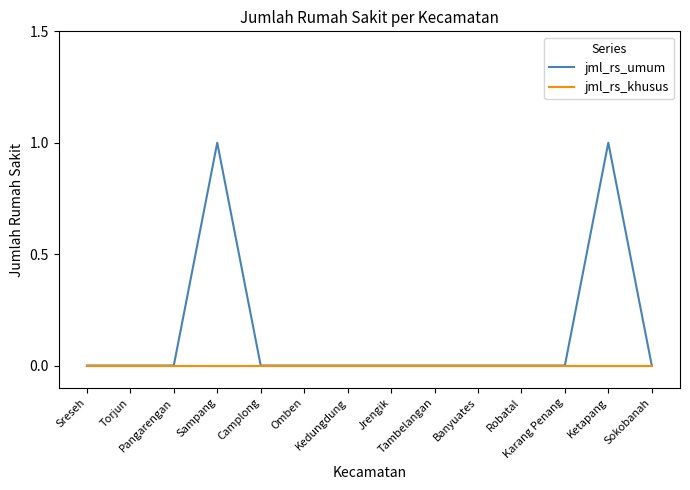

Reading right to left, extract all data points from this chart.

jml_rs_umum: Sokobanah=0	Ketapang=1	Karang Penang=0	Robatal=0	Banyuates=0	Tambelangan=0	Jrengik=0	Kedungdung=0	Omben=0	Camplong=0	Sampang=1	Pangarengan=0	Torjun=0	Sreseh=0
jml_rs_khusus: Sokobanah=0	Ketapang=0	Karang Penang=0	Robatal=0	Banyuates=0	Tambelangan=0	Jrengik=0	Kedungdung=0	Omben=0	Camplong=0	Sampang=0	Pangarengan=0	Torjun=0	Sreseh=0